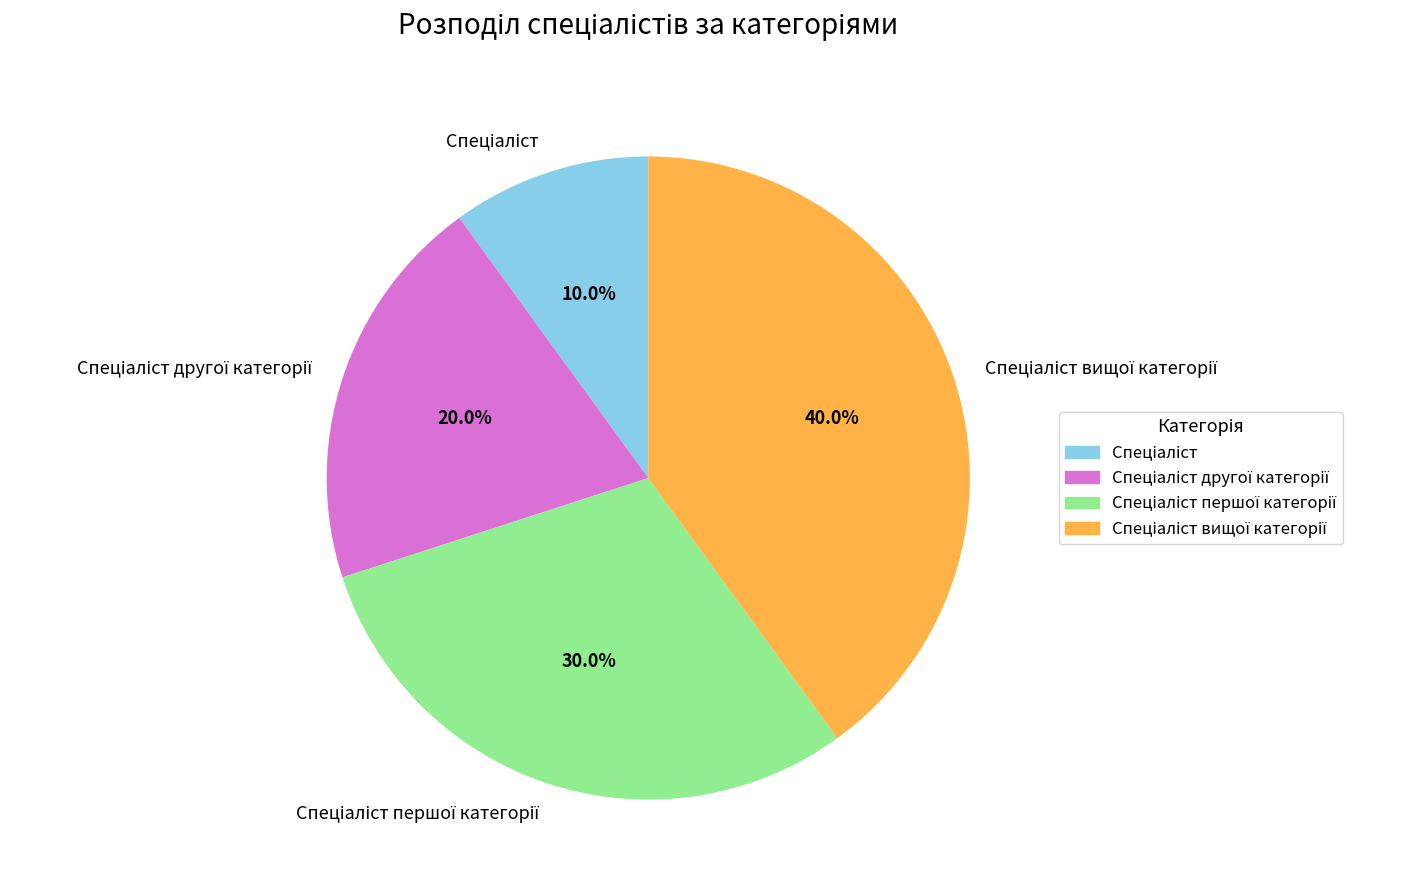

Does any single category account for the majority?

No